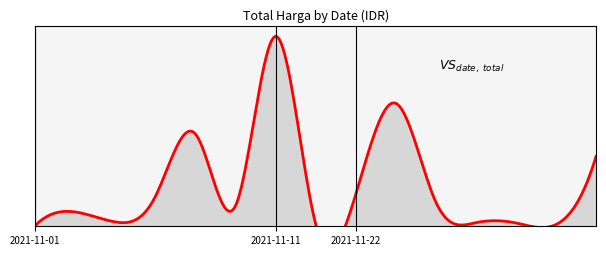

How many points are higher than both their immediate neighbors (excluding endpoints)?

10